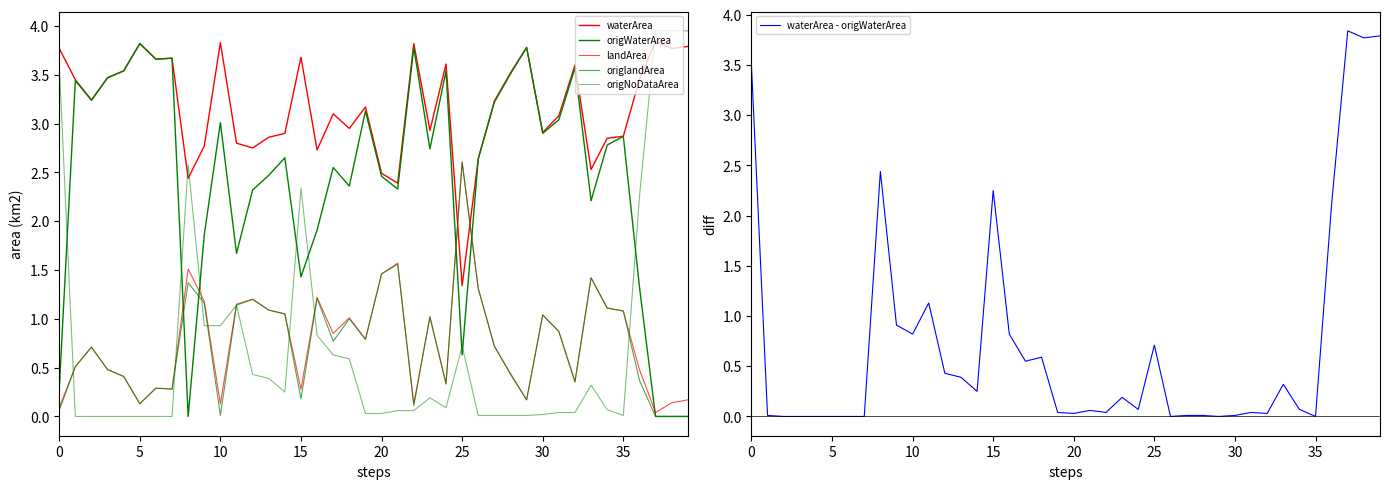

Which series changed the most between 21 and 29?

origWaterArea